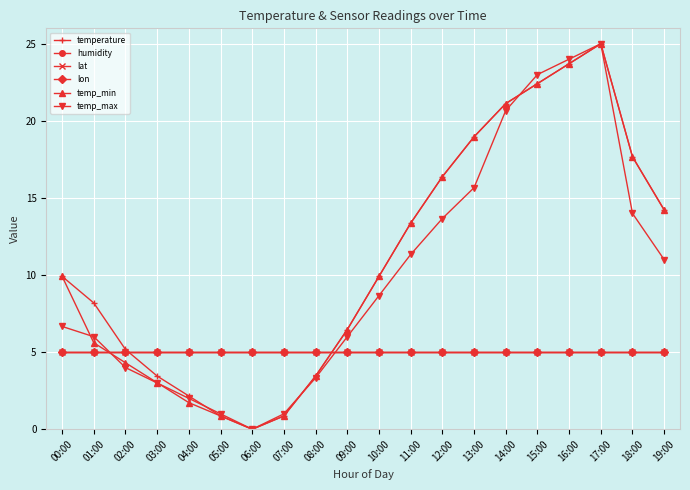

Is this an area chart (filled region under the line)?

No